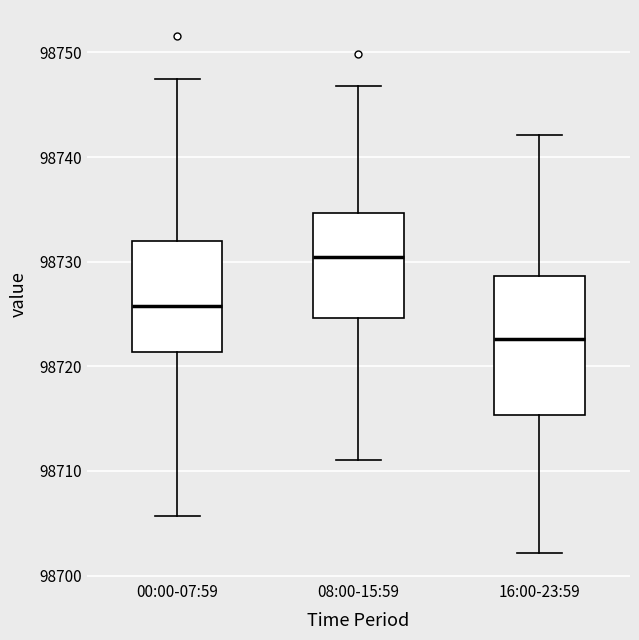

Where does the median line of the box for 16:00-23:59 sit on the y-axis? The values are not printed on the chart, so give them approximately, as read against the axis.

98723